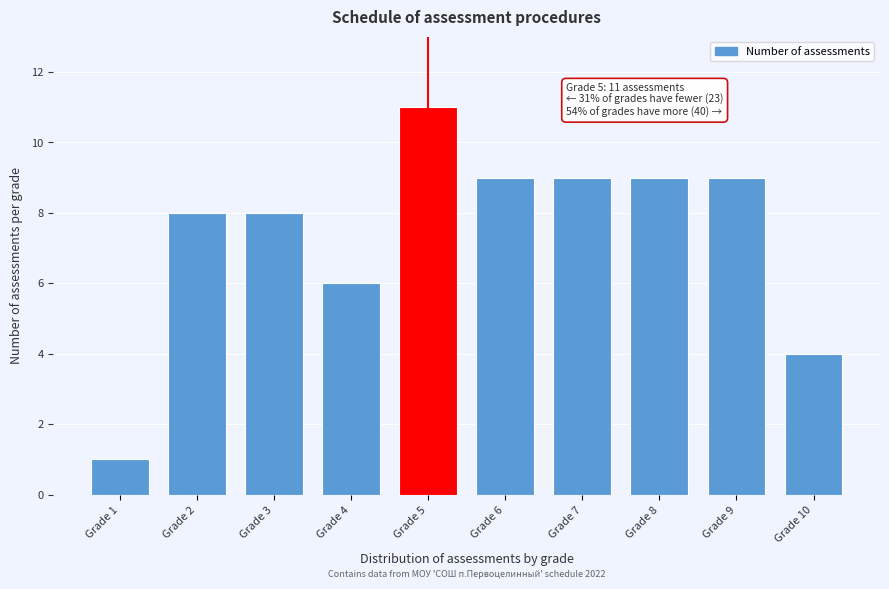

Reading left to right, extract all data points from this chart.

Grade 1=1	Grade 2=8	Grade 3=8	Grade 4=6	Grade 5=11	Grade 6=9	Grade 7=9	Grade 8=9	Grade 9=9	Grade 10=4